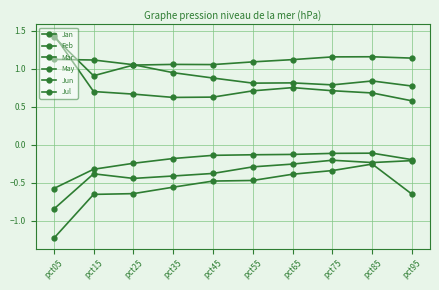

Does the chart have visible grid lines?

Yes